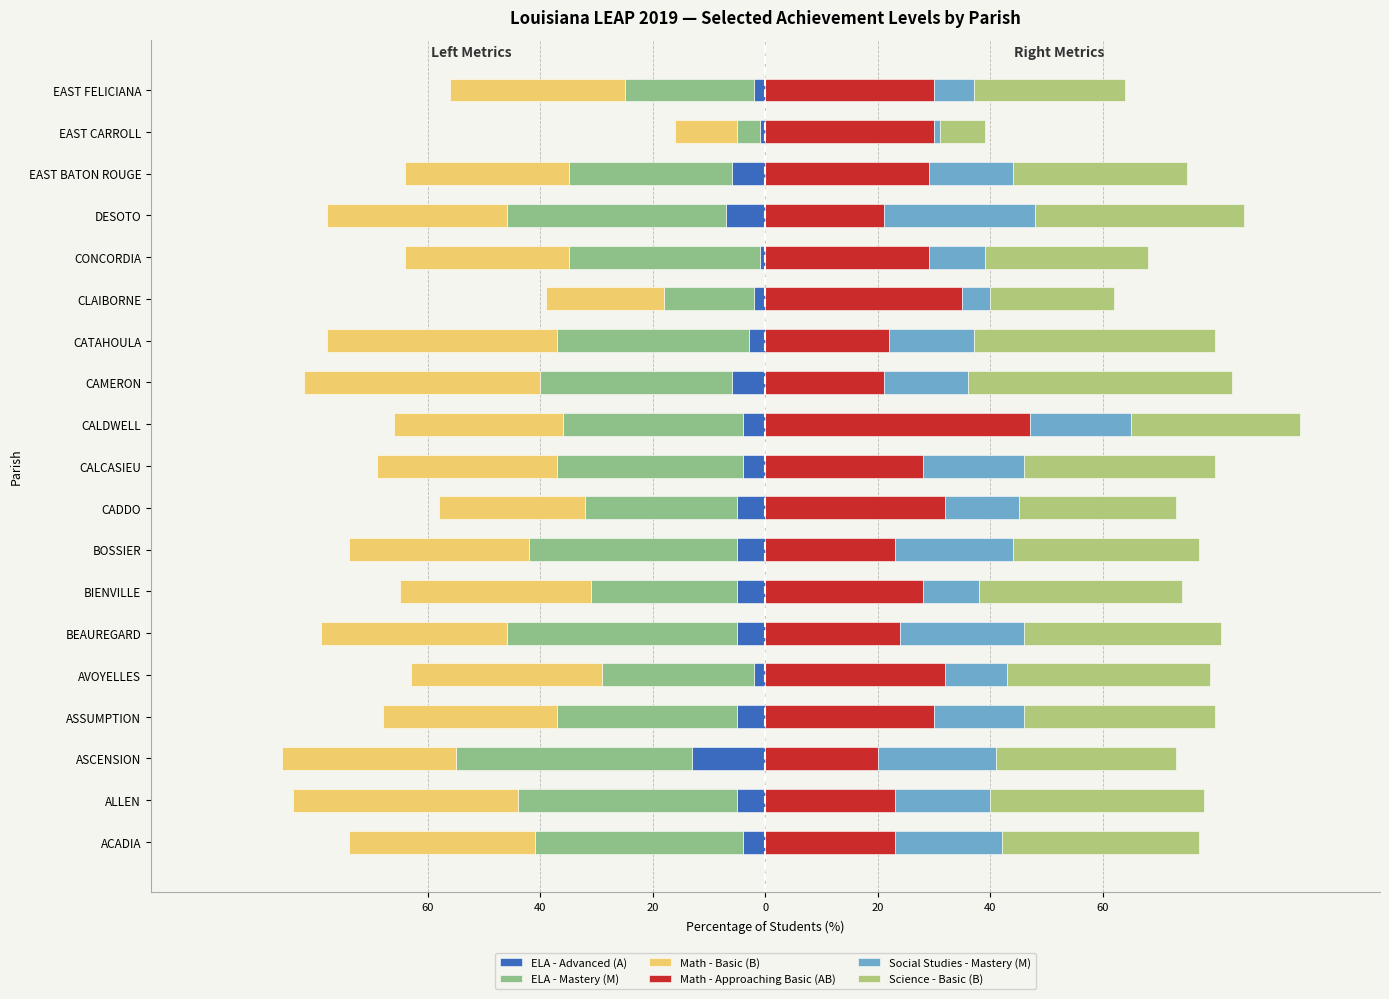

Is it true that Math - Approaching Basic (AB) equals 28 at BIENVILLE?

True